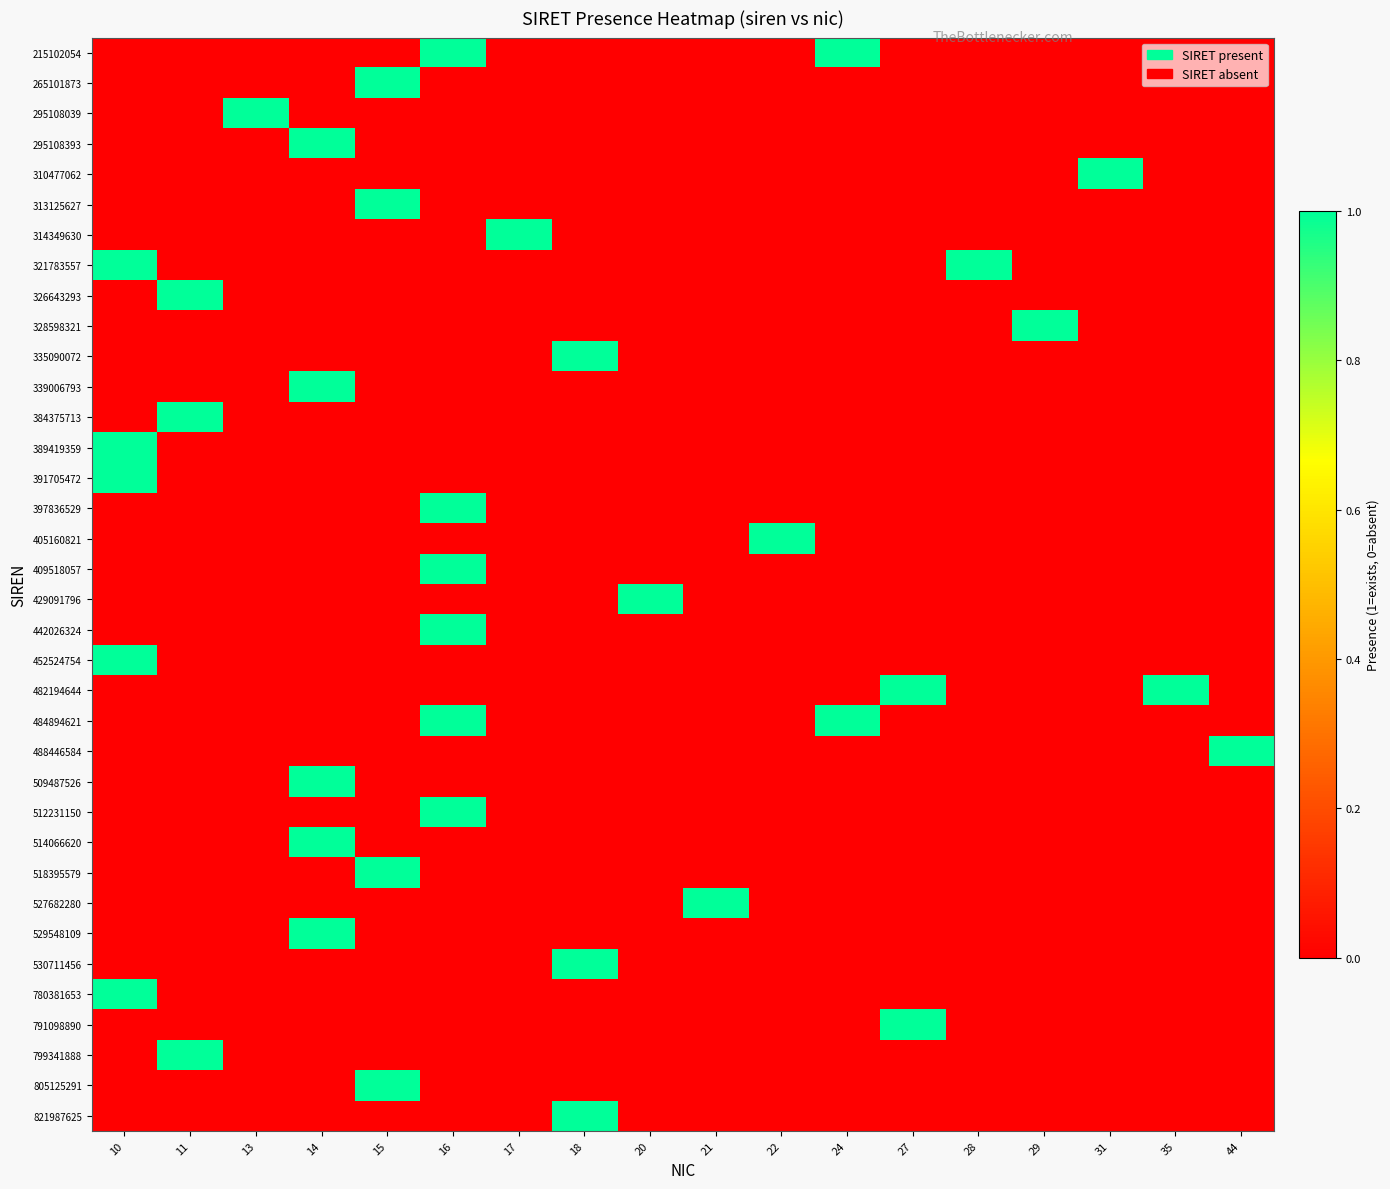

Reading right to left, transcribe all the data shown in this chart.

215102054: 44=0	35=0	31=0	29=0	28=0	27=0	24=1	22=0	21=0	20=0	18=0	17=0	16=1	15=0	14=0	13=0	11=0	10=0
265101873: 44=0	35=0	31=0	29=0	28=0	27=0	24=0	22=0	21=0	20=0	18=0	17=0	16=0	15=1	14=0	13=0	11=0	10=0
295108039: 44=0	35=0	31=0	29=0	28=0	27=0	24=0	22=0	21=0	20=0	18=0	17=0	16=0	15=0	14=0	13=1	11=0	10=0
295108393: 44=0	35=0	31=0	29=0	28=0	27=0	24=0	22=0	21=0	20=0	18=0	17=0	16=0	15=0	14=1	13=0	11=0	10=0
310477062: 44=0	35=0	31=1	29=0	28=0	27=0	24=0	22=0	21=0	20=0	18=0	17=0	16=0	15=0	14=0	13=0	11=0	10=0
313125627: 44=0	35=0	31=0	29=0	28=0	27=0	24=0	22=0	21=0	20=0	18=0	17=0	16=0	15=1	14=0	13=0	11=0	10=0
314349630: 44=0	35=0	31=0	29=0	28=0	27=0	24=0	22=0	21=0	20=0	18=0	17=1	16=0	15=0	14=0	13=0	11=0	10=0
321783557: 44=0	35=0	31=0	29=0	28=1	27=0	24=0	22=0	21=0	20=0	18=0	17=0	16=0	15=0	14=0	13=0	11=0	10=1
326643293: 44=0	35=0	31=0	29=0	28=0	27=0	24=0	22=0	21=0	20=0	18=0	17=0	16=0	15=0	14=0	13=0	11=1	10=0
328598321: 44=0	35=0	31=0	29=1	28=0	27=0	24=0	22=0	21=0	20=0	18=0	17=0	16=0	15=0	14=0	13=0	11=0	10=0
335090072: 44=0	35=0	31=0	29=0	28=0	27=0	24=0	22=0	21=0	20=0	18=1	17=0	16=0	15=0	14=0	13=0	11=0	10=0
339006793: 44=0	35=0	31=0	29=0	28=0	27=0	24=0	22=0	21=0	20=0	18=0	17=0	16=0	15=0	14=1	13=0	11=0	10=0
384375713: 44=0	35=0	31=0	29=0	28=0	27=0	24=0	22=0	21=0	20=0	18=0	17=0	16=0	15=0	14=0	13=0	11=1	10=0
389419359: 44=0	35=0	31=0	29=0	28=0	27=0	24=0	22=0	21=0	20=0	18=0	17=0	16=0	15=0	14=0	13=0	11=0	10=1
391705472: 44=0	35=0	31=0	29=0	28=0	27=0	24=0	22=0	21=0	20=0	18=0	17=0	16=0	15=0	14=0	13=0	11=0	10=1
397836529: 44=0	35=0	31=0	29=0	28=0	27=0	24=0	22=0	21=0	20=0	18=0	17=0	16=1	15=0	14=0	13=0	11=0	10=0
405160821: 44=0	35=0	31=0	29=0	28=0	27=0	24=0	22=1	21=0	20=0	18=0	17=0	16=0	15=0	14=0	13=0	11=0	10=0
409518057: 44=0	35=0	31=0	29=0	28=0	27=0	24=0	22=0	21=0	20=0	18=0	17=0	16=1	15=0	14=0	13=0	11=0	10=0
429091796: 44=0	35=0	31=0	29=0	28=0	27=0	24=0	22=0	21=0	20=1	18=0	17=0	16=0	15=0	14=0	13=0	11=0	10=0
442026324: 44=0	35=0	31=0	29=0	28=0	27=0	24=0	22=0	21=0	20=0	18=0	17=0	16=1	15=0	14=0	13=0	11=0	10=0
452524754: 44=0	35=0	31=0	29=0	28=0	27=0	24=0	22=0	21=0	20=0	18=0	17=0	16=0	15=0	14=0	13=0	11=0	10=1
482194644: 44=0	35=1	31=0	29=0	28=0	27=1	24=0	22=0	21=0	20=0	18=0	17=0	16=0	15=0	14=0	13=0	11=0	10=0
484894621: 44=0	35=0	31=0	29=0	28=0	27=0	24=1	22=0	21=0	20=0	18=0	17=0	16=1	15=0	14=0	13=0	11=0	10=0
488446584: 44=1	35=0	31=0	29=0	28=0	27=0	24=0	22=0	21=0	20=0	18=0	17=0	16=0	15=0	14=0	13=0	11=0	10=0
509487526: 44=0	35=0	31=0	29=0	28=0	27=0	24=0	22=0	21=0	20=0	18=0	17=0	16=0	15=0	14=1	13=0	11=0	10=0
512231150: 44=0	35=0	31=0	29=0	28=0	27=0	24=0	22=0	21=0	20=0	18=0	17=0	16=1	15=0	14=0	13=0	11=0	10=0
514066620: 44=0	35=0	31=0	29=0	28=0	27=0	24=0	22=0	21=0	20=0	18=0	17=0	16=0	15=0	14=1	13=0	11=0	10=0
518395579: 44=0	35=0	31=0	29=0	28=0	27=0	24=0	22=0	21=0	20=0	18=0	17=0	16=0	15=1	14=0	13=0	11=0	10=0
527682280: 44=0	35=0	31=0	29=0	28=0	27=0	24=0	22=0	21=1	20=0	18=0	17=0	16=0	15=0	14=0	13=0	11=0	10=0
529548109: 44=0	35=0	31=0	29=0	28=0	27=0	24=0	22=0	21=0	20=0	18=0	17=0	16=0	15=0	14=1	13=0	11=0	10=0
530711456: 44=0	35=0	31=0	29=0	28=0	27=0	24=0	22=0	21=0	20=0	18=1	17=0	16=0	15=0	14=0	13=0	11=0	10=0
780381653: 44=0	35=0	31=0	29=0	28=0	27=0	24=0	22=0	21=0	20=0	18=0	17=0	16=0	15=0	14=0	13=0	11=0	10=1
791098890: 44=0	35=0	31=0	29=0	28=0	27=1	24=0	22=0	21=0	20=0	18=0	17=0	16=0	15=0	14=0	13=0	11=0	10=0
799341888: 44=0	35=0	31=0	29=0	28=0	27=0	24=0	22=0	21=0	20=0	18=0	17=0	16=0	15=0	14=0	13=0	11=1	10=0
805125291: 44=0	35=0	31=0	29=0	28=0	27=0	24=0	22=0	21=0	20=0	18=0	17=0	16=0	15=1	14=0	13=0	11=0	10=0
821987625: 44=0	35=0	31=0	29=0	28=0	27=0	24=0	22=0	21=0	20=0	18=1	17=0	16=0	15=0	14=0	13=0	11=0	10=0